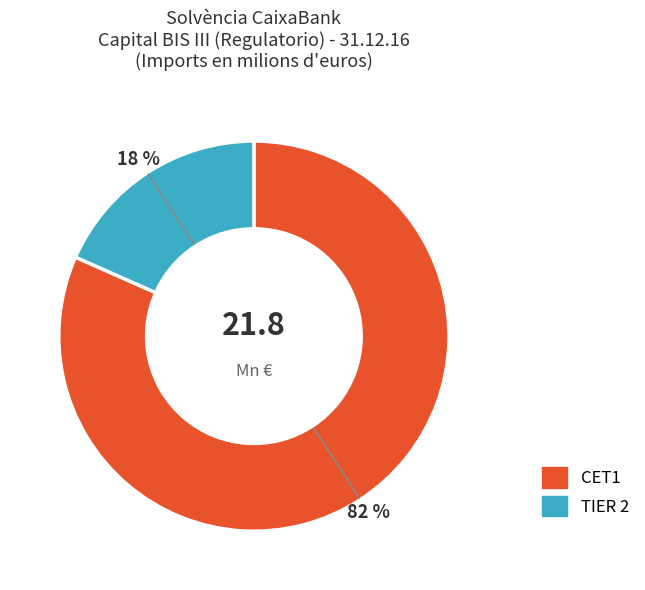

How many segments does this pie chart have?

2